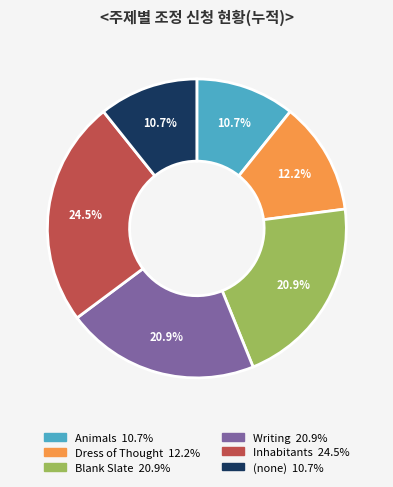

How many slices are in this pie chart?

6